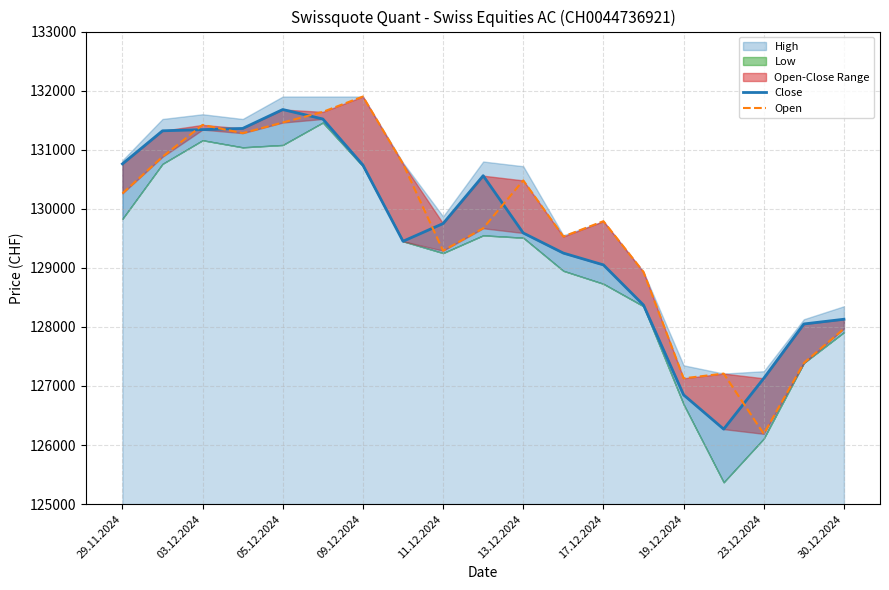

True or false: Open has more than 1 points higher than both neighbors.

True